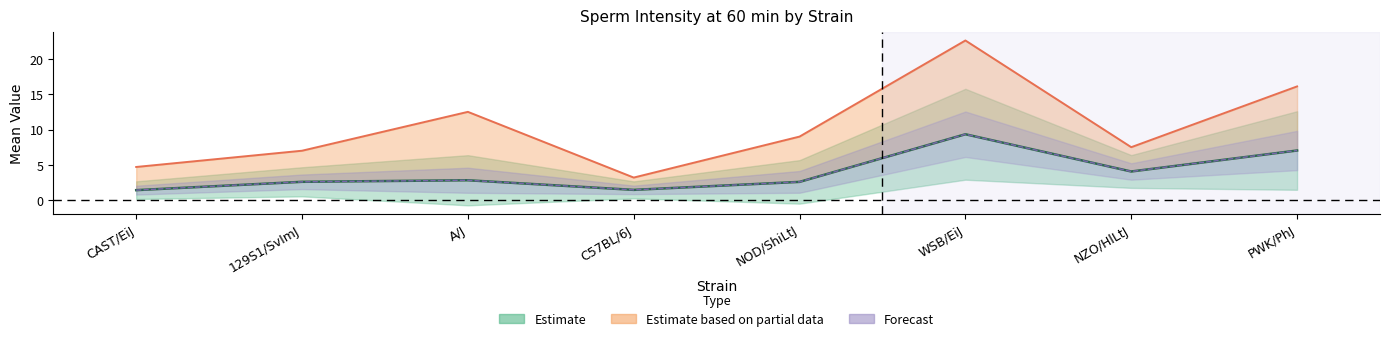

Between NZO/HlLtJ and NOD/ShiLtJ, which is larger?

NZO/HlLtJ